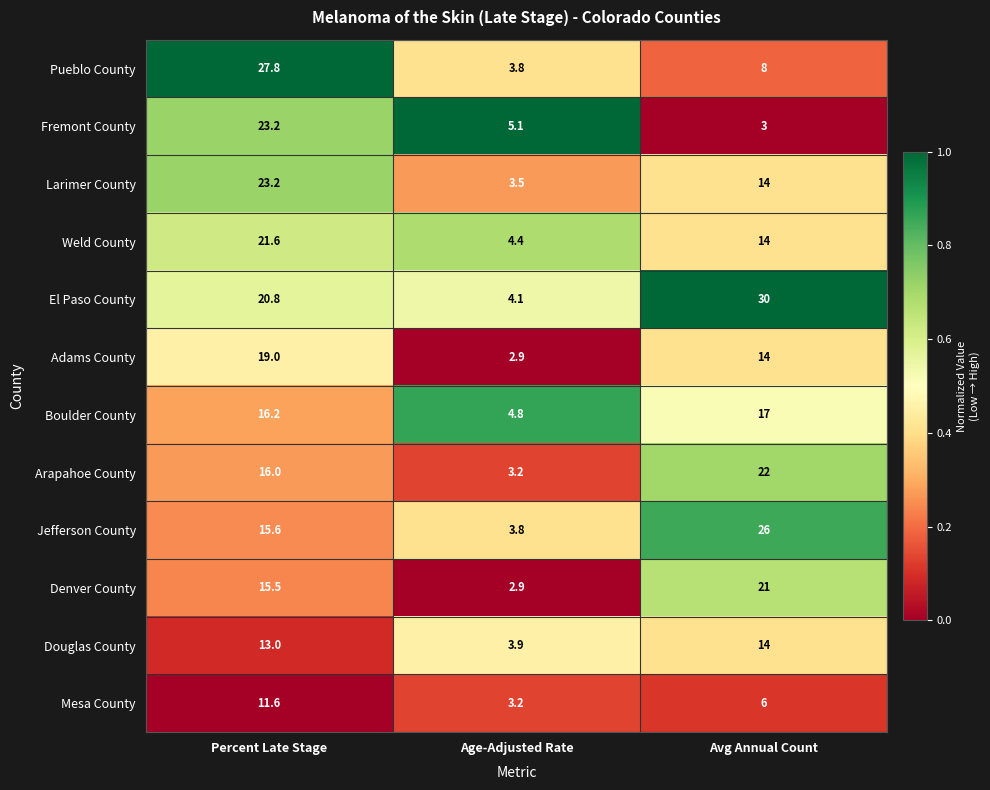

What value does the Adams County series have at Age-Adjusted Rate?

2.9